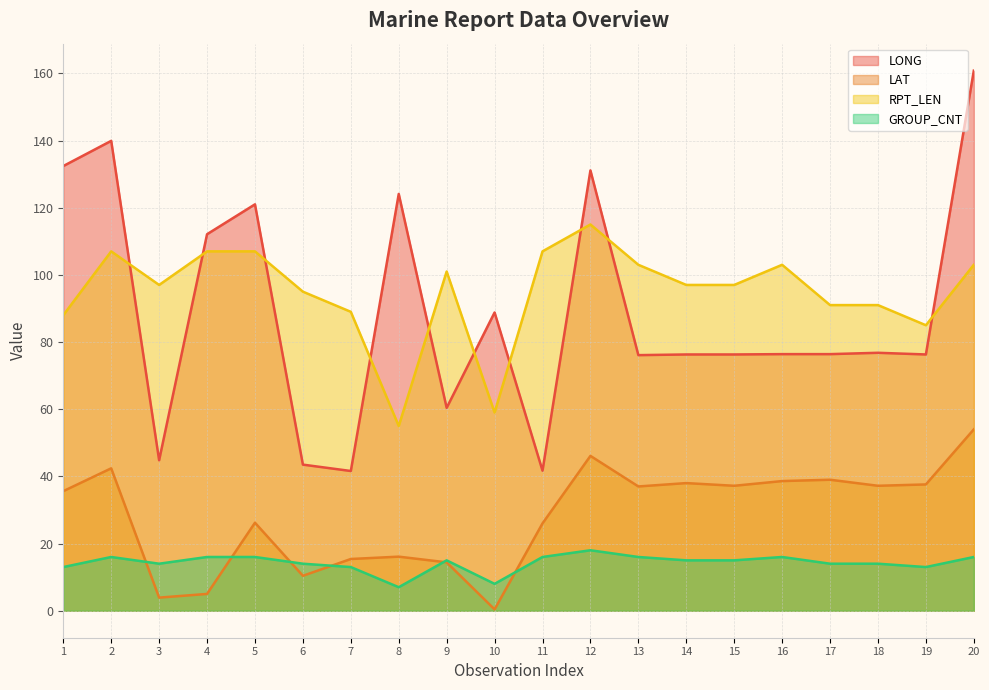

How many series are shown in this chart?

4